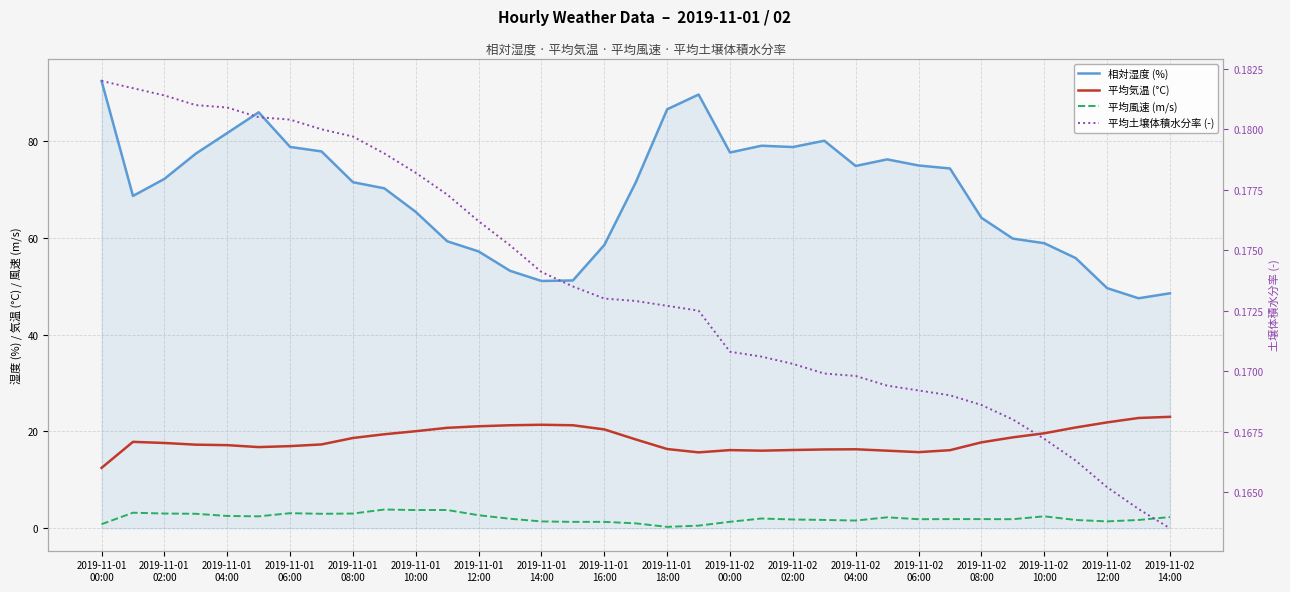

What is the sum of all 相対湿度 (%) values?

2419.3